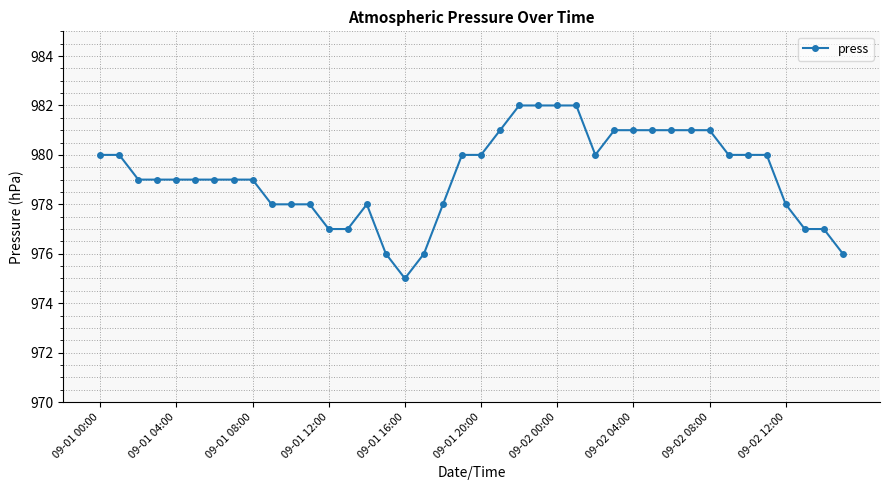

True or false: there are more than 0 points higher than both neighbors.

True